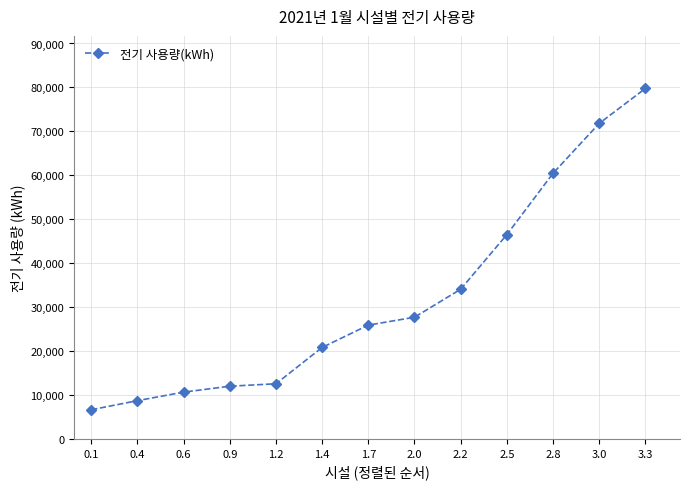

At which category does the chart reach its minimum across all series?

0.1